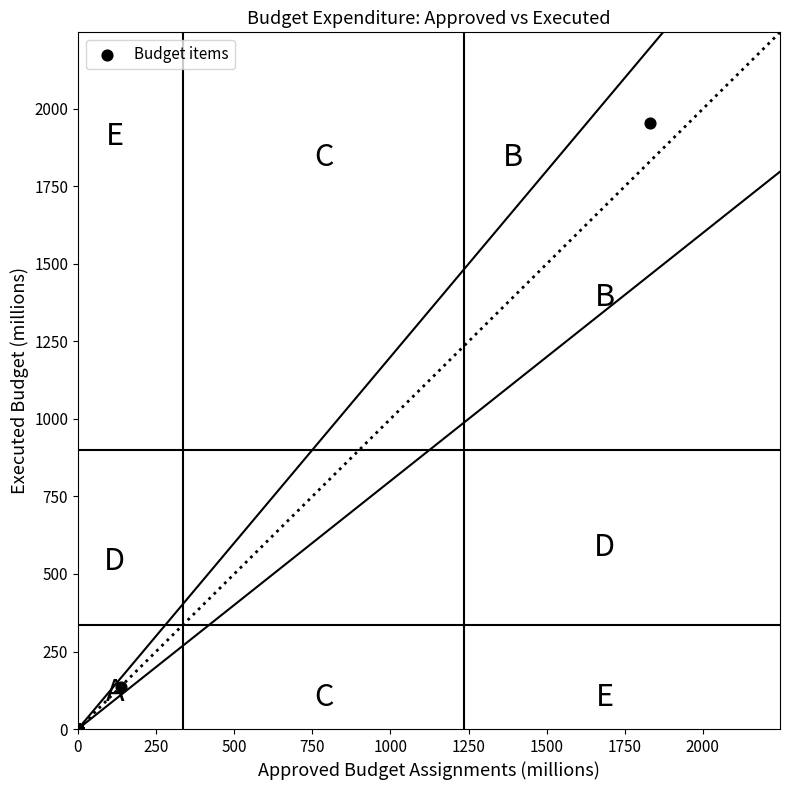

What Y value in the scatter plot is closest to 976?

135.2